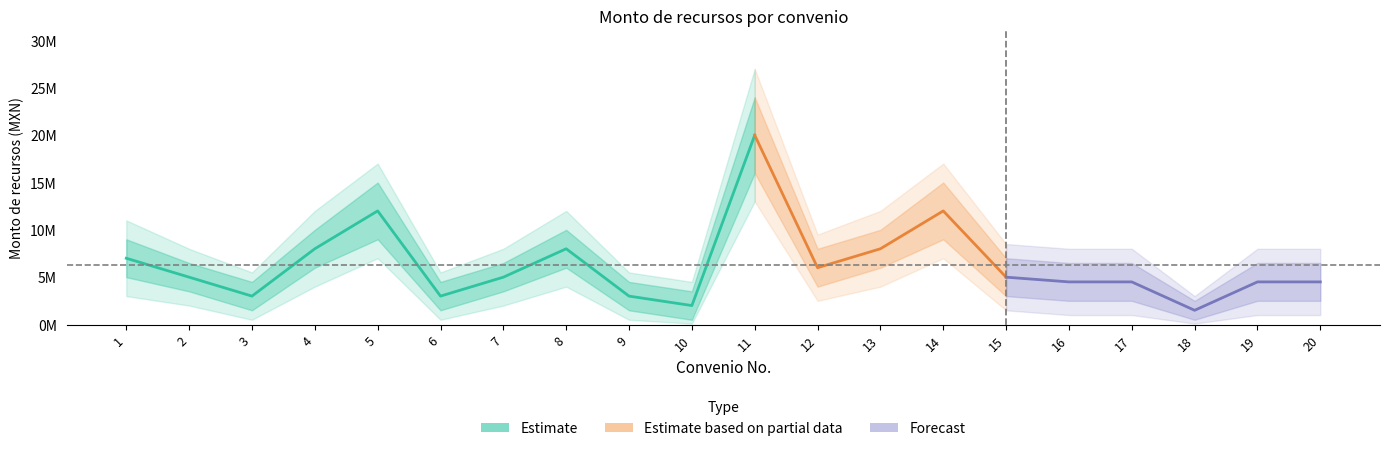

True or false: Monto_upper and Monto_lower2 intersect in this chart.

False